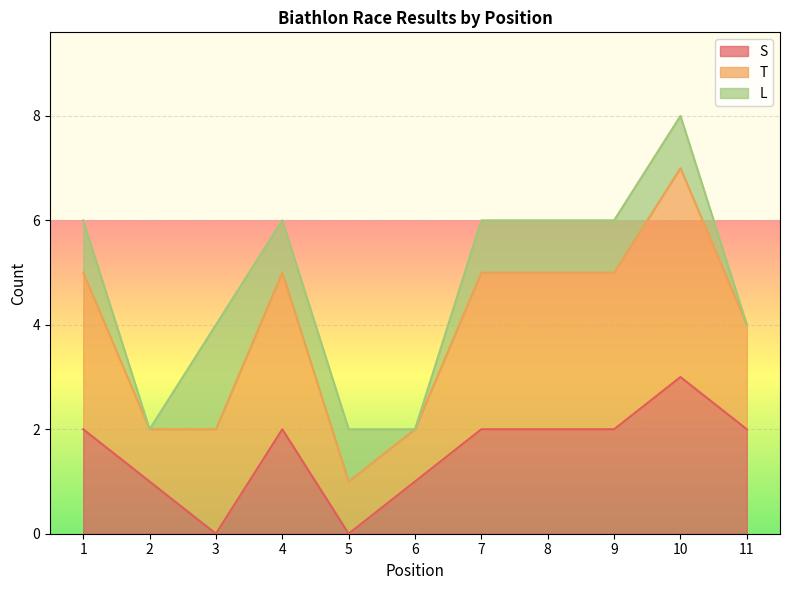

At which label does S reach its peak?

10